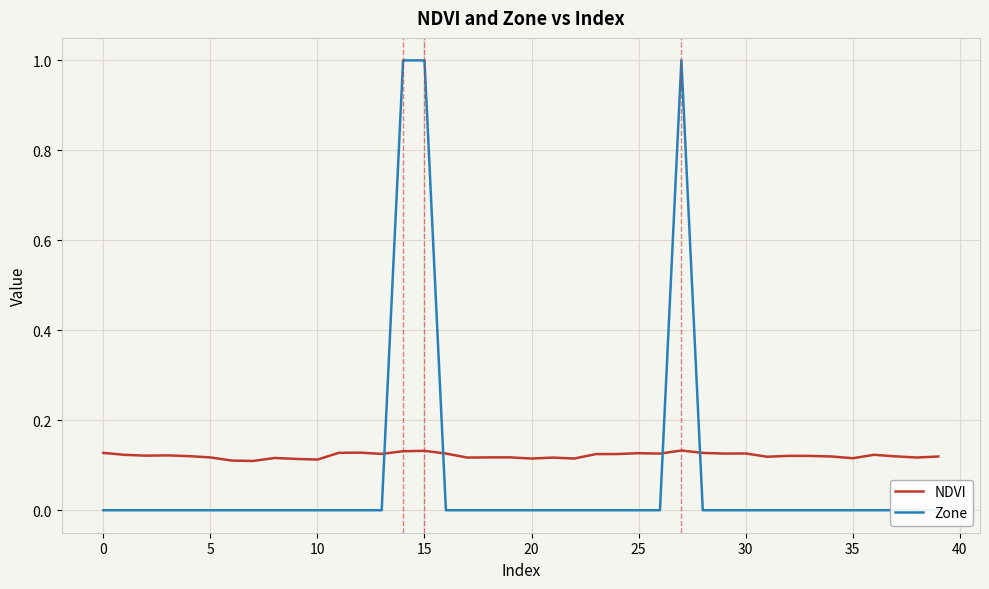

At which category is the sum across all series the highest?

27